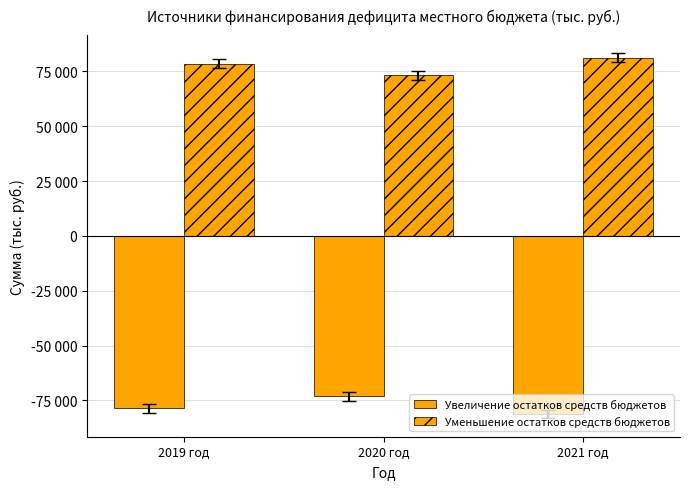

Does the chart contain any negative values?

Yes